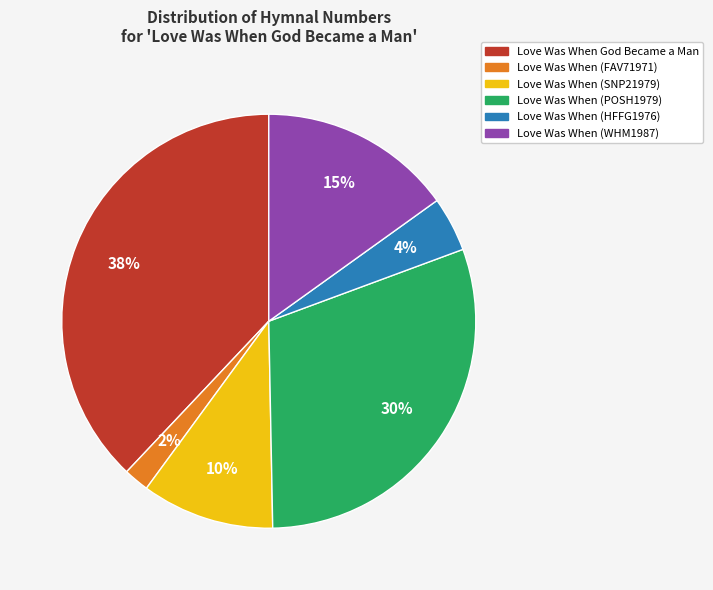

The Love Was When (WHM1987) slice represents 15% of the pie. True or false?

True